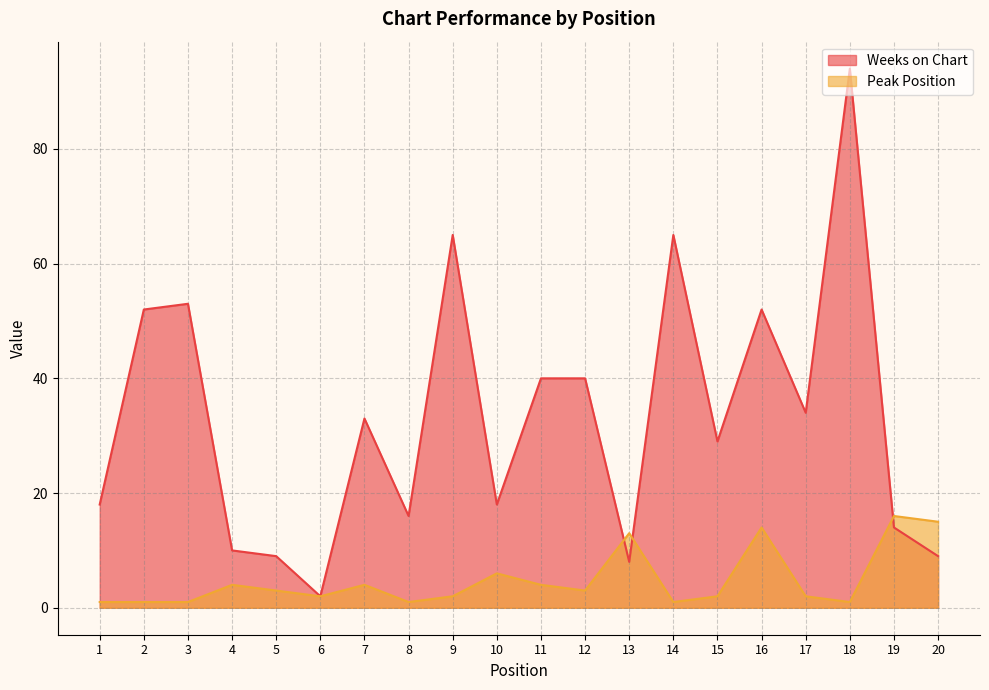

At which label does Weeks on Chart reach its minimum?

6